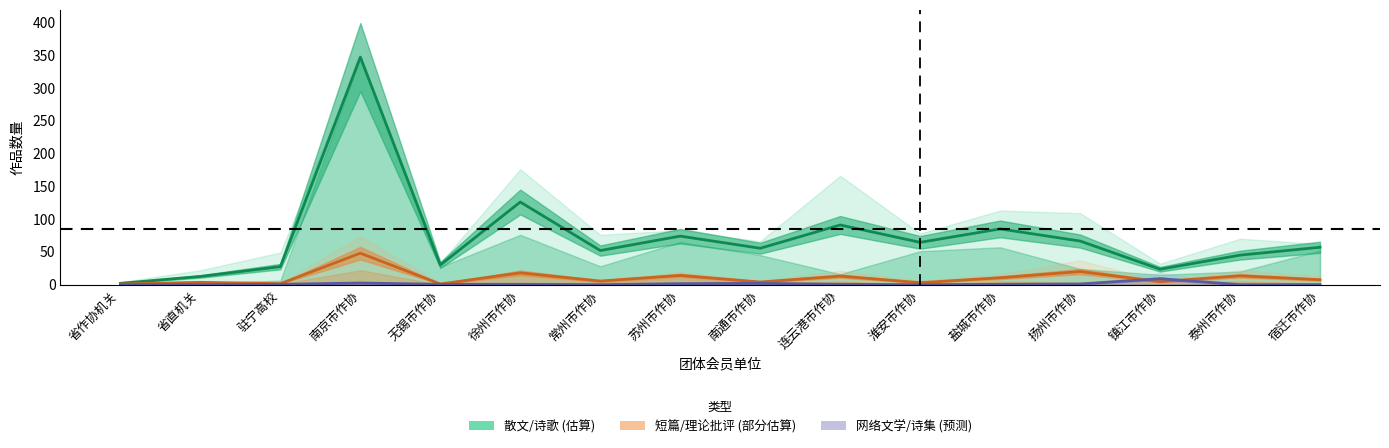

The value of 理论批评 at 盐城市作协 is 2. True or false?

False